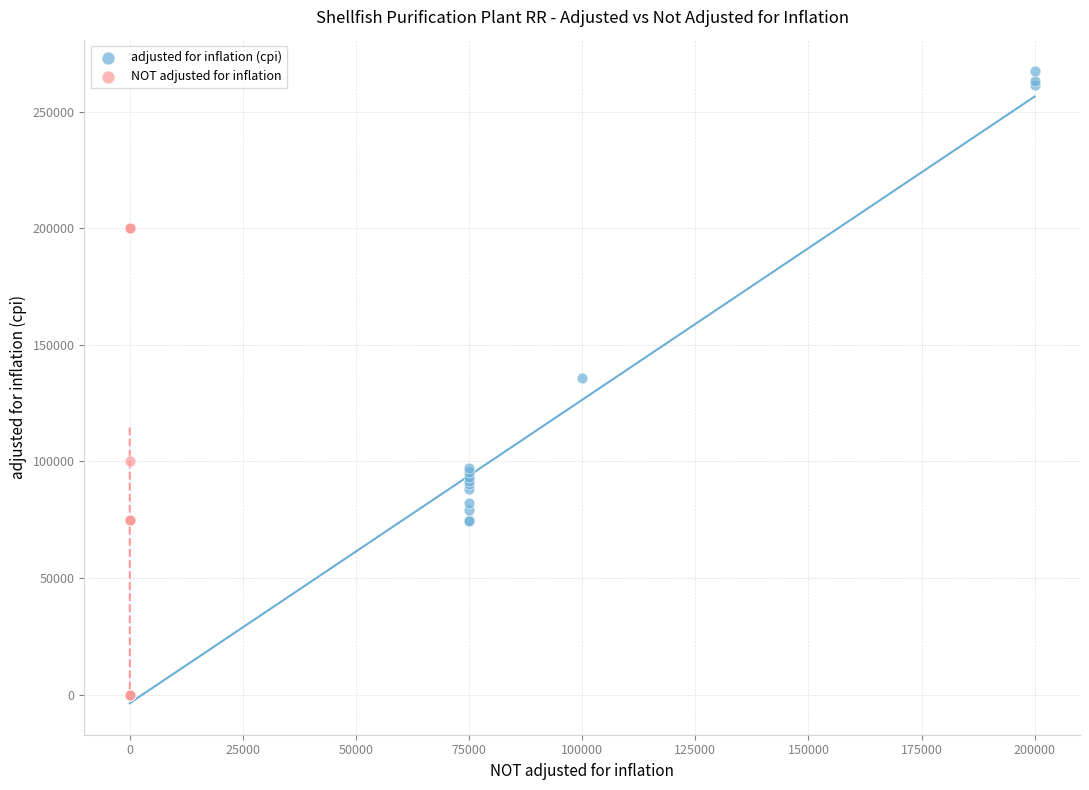

Which series contains the highest Y value?

adjusted for inflation (cpi)